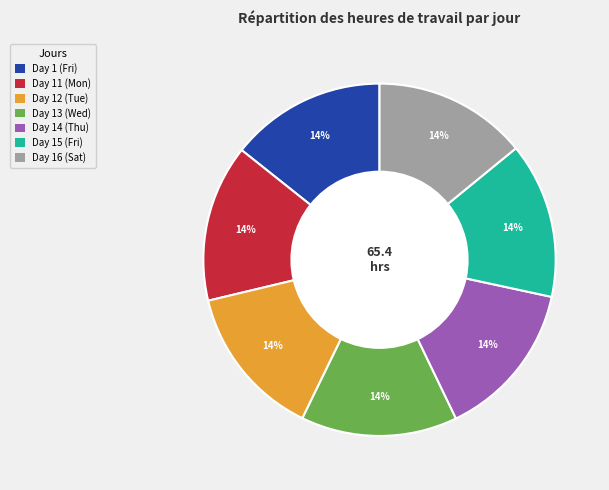

What percentage is the Day 1 (Fri) slice, to the nearest percent?

14%